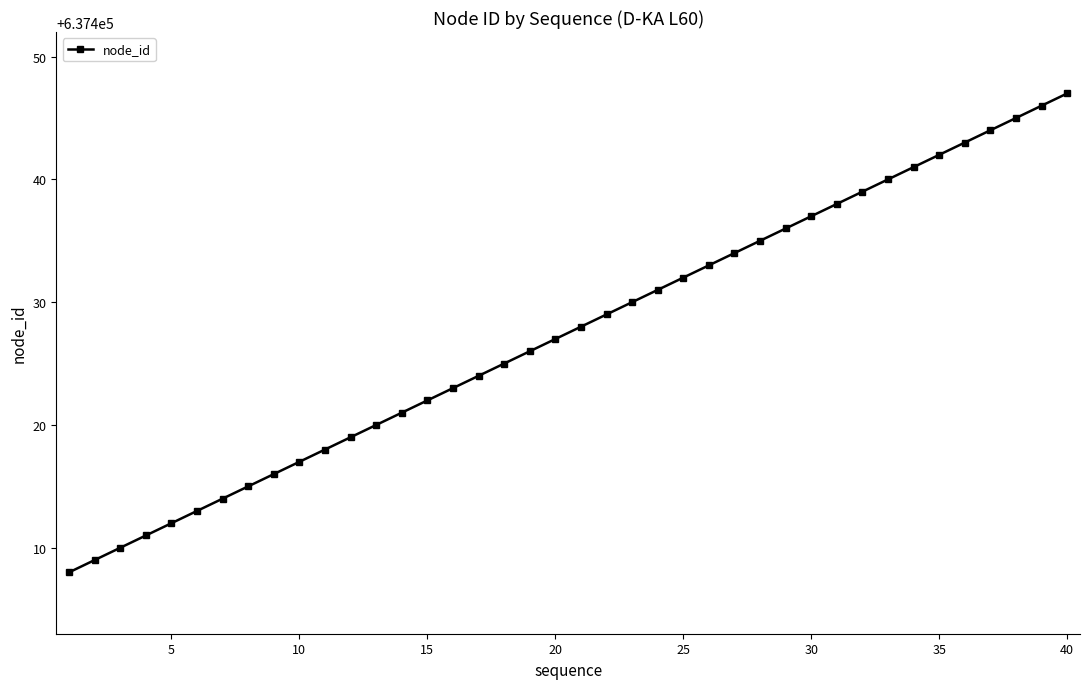

True or false: there are more than 2 points higher than both neighbors.

False